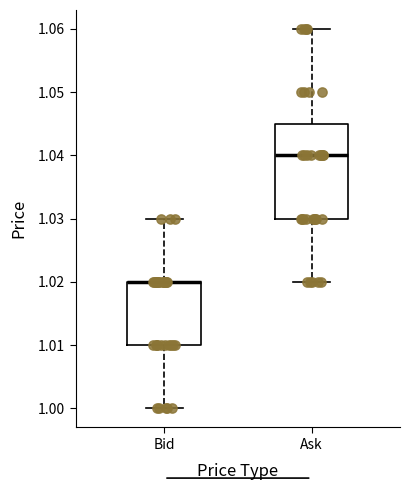

Reading left to right, transcribe this box plot: for each box, give where its median line is, the range the box spans, and where its two whiskers end, as read against the y-axis. The values are not printed on the chart, so give them approximately, as read against the axis.

Bid: median 1.020 (drawn on the box's upper edge), box 1.010 to 1.020, whiskers 1.000 to 1.030
Ask: median 1.040, box 1.030 to 1.045, whiskers 1.020 to 1.060